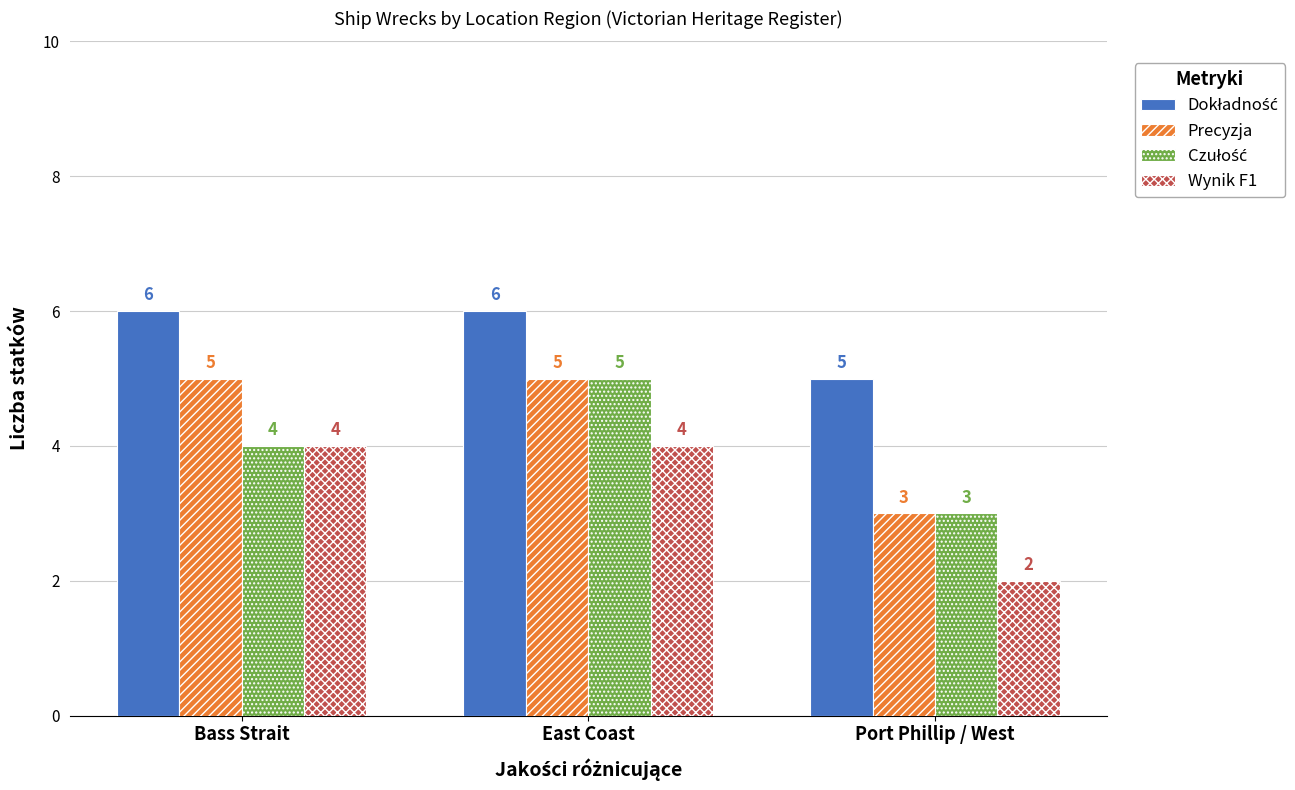

Is it true that Precyzja equals 3 at East Coast?

False